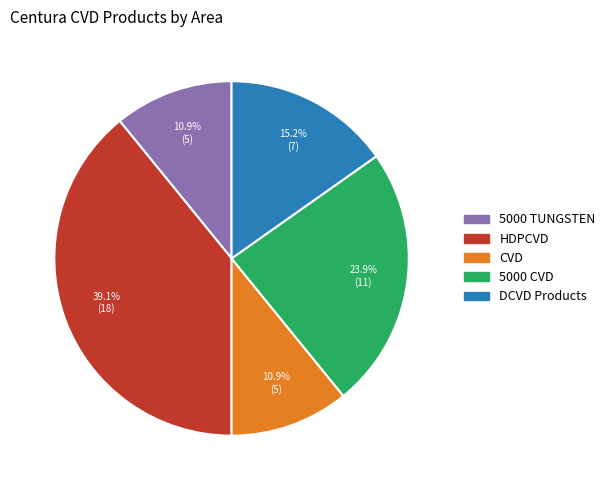

To the nearest percent, what is the difference between the largest and smallest slice percentages?

28%